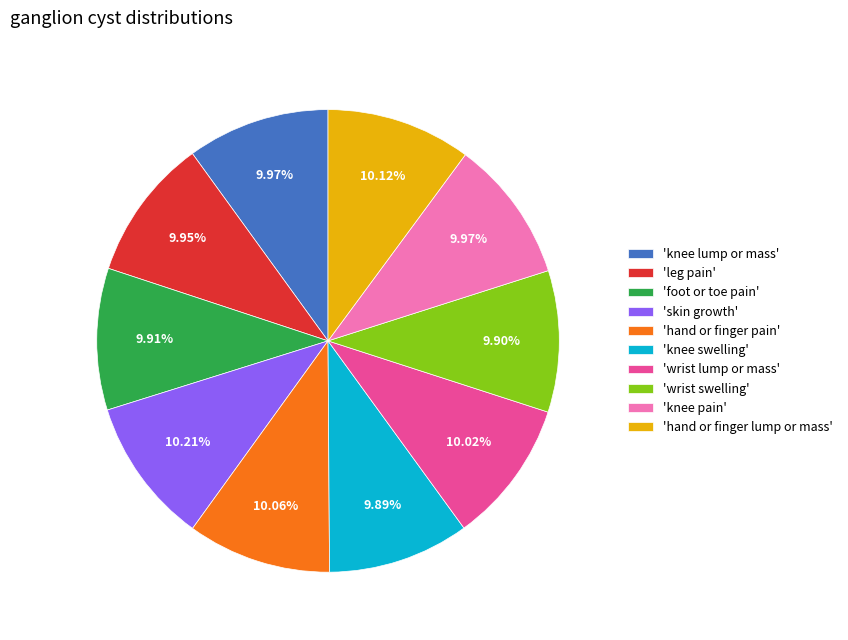

Combined, do 'foot or toe pain' and 'knee pain' account for over 50%?

No